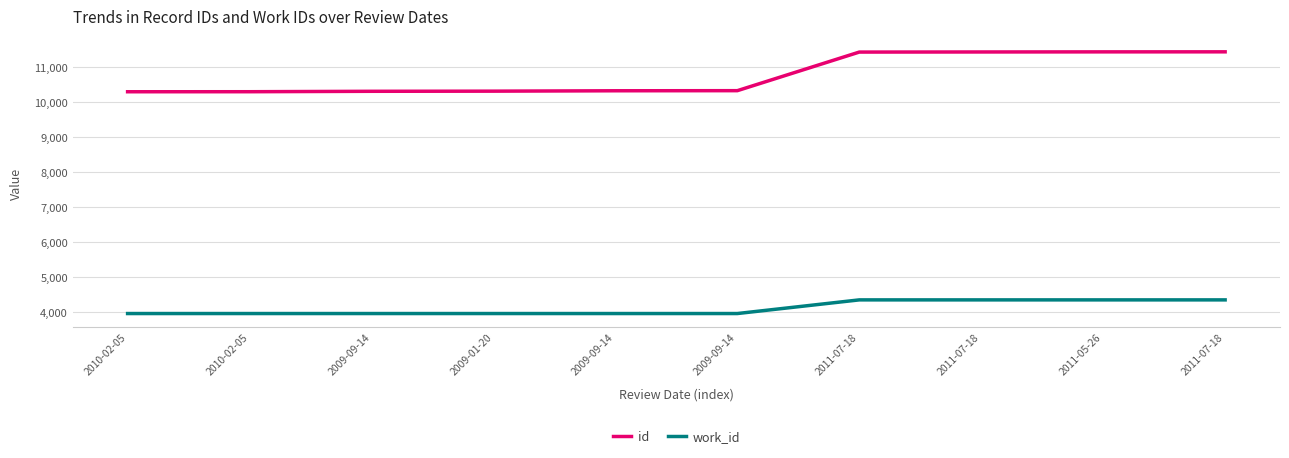

Does the chart display data point markers on the line(s)?

No